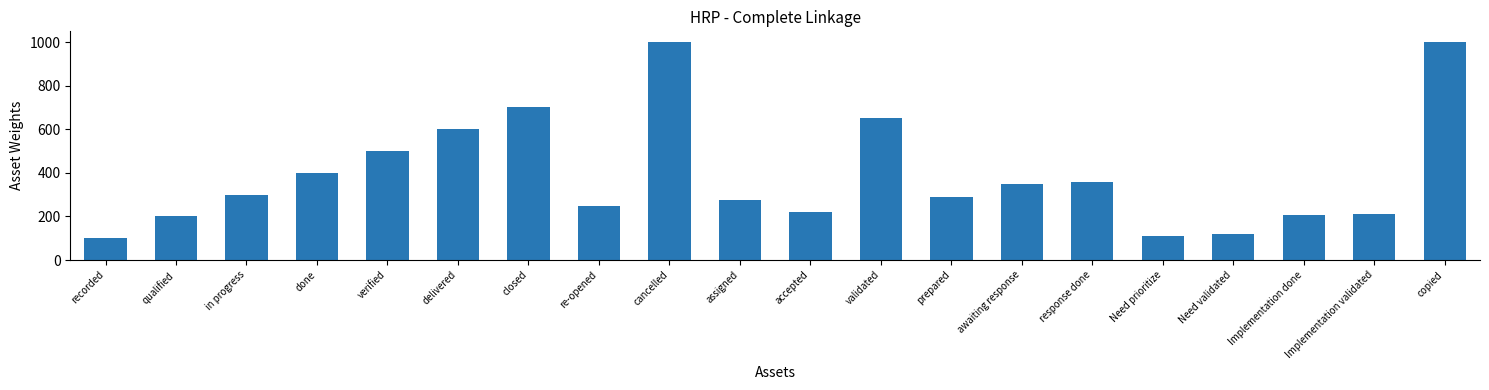

Are the bars horizontal?

No